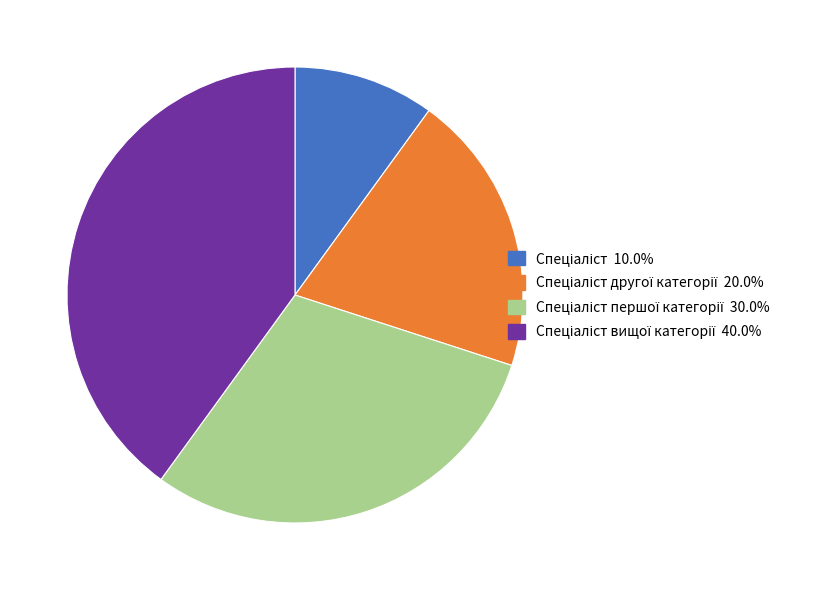

Is there a majority slice in this chart?

No